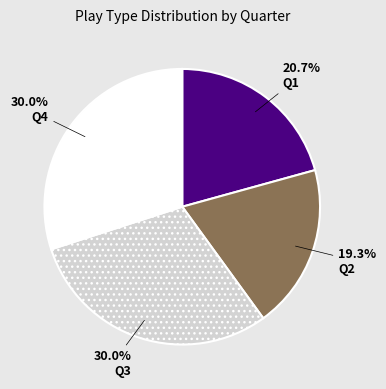

Count the number of slices in the pie.

4